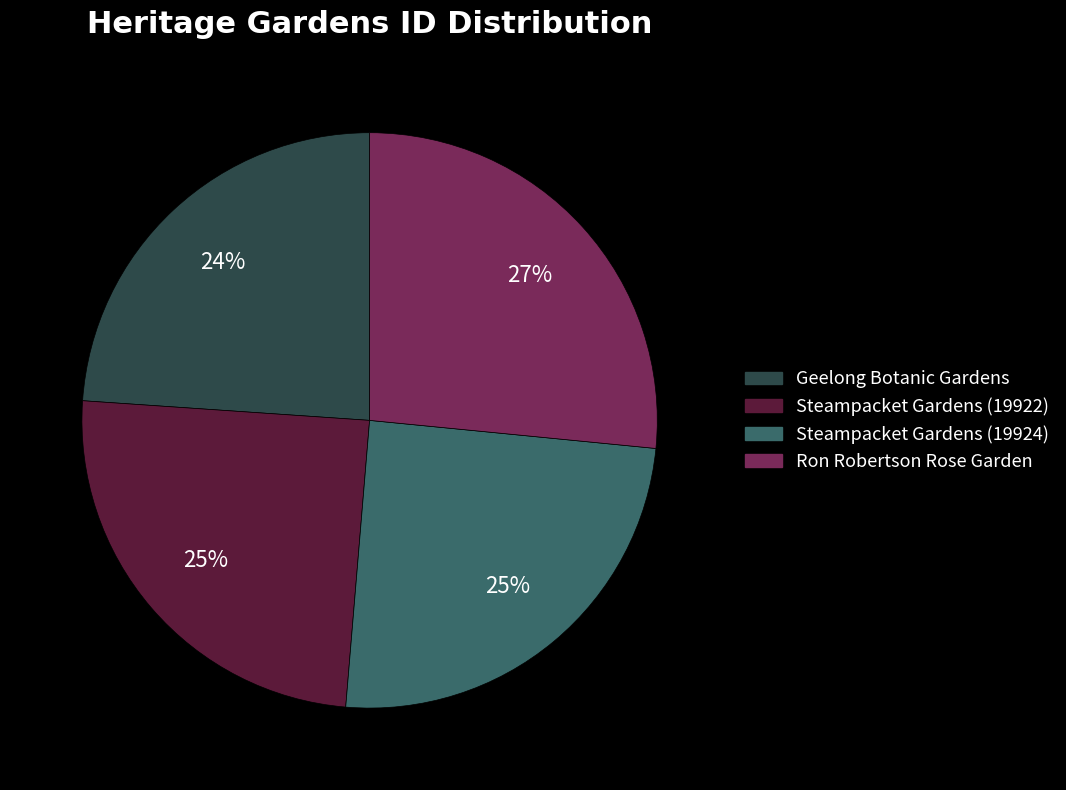

To the nearest percent, what is the combined percentage of Ron Robertson Rose Garden and Steampacket Gardens (19922)?

51%